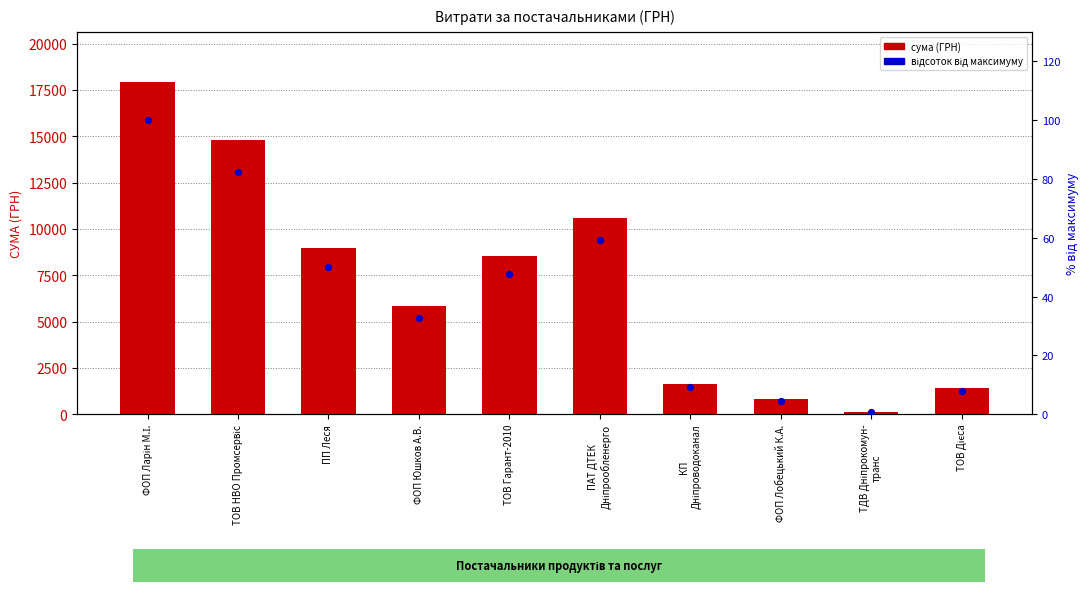

Which series contains the highest Y value?

сума (ГРН)